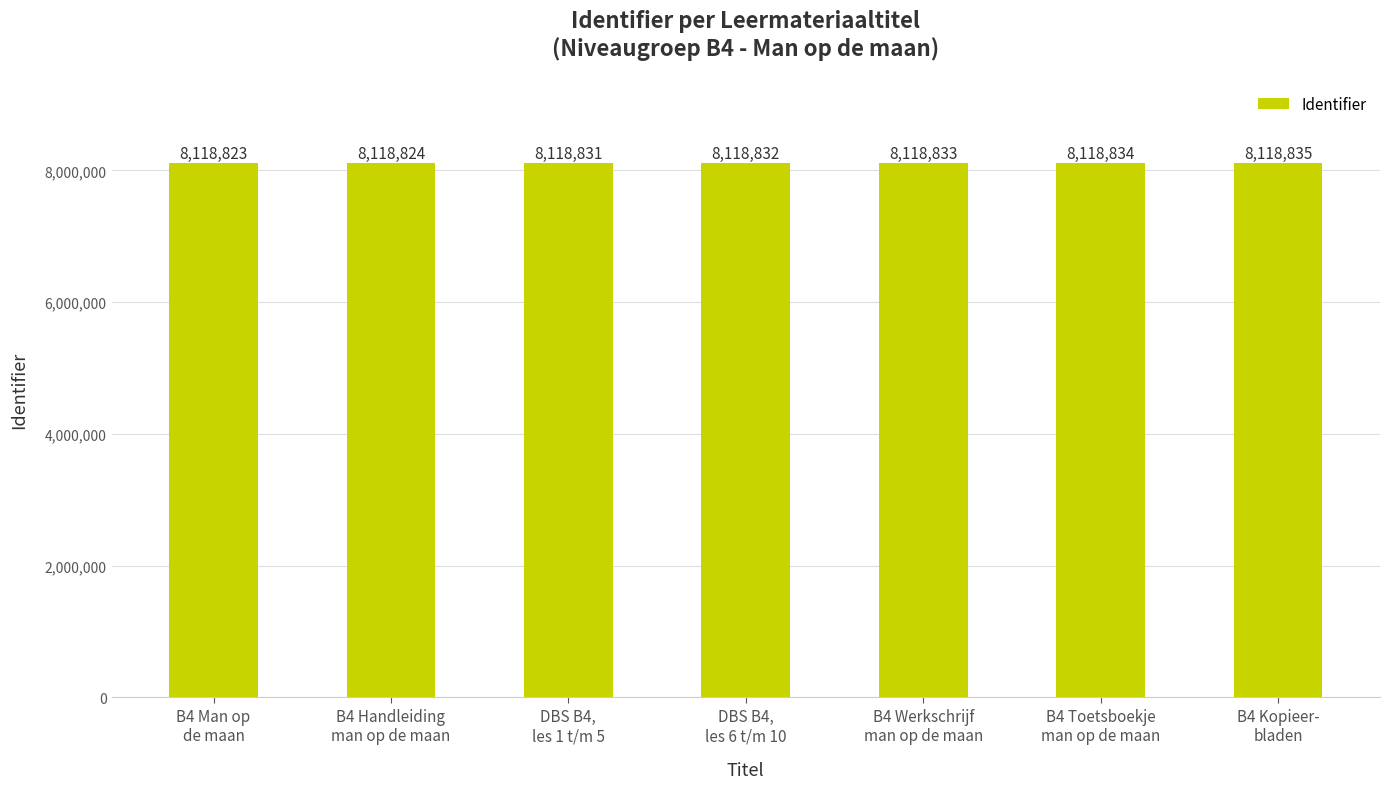

What is the difference between the maximum and minimum values?

12